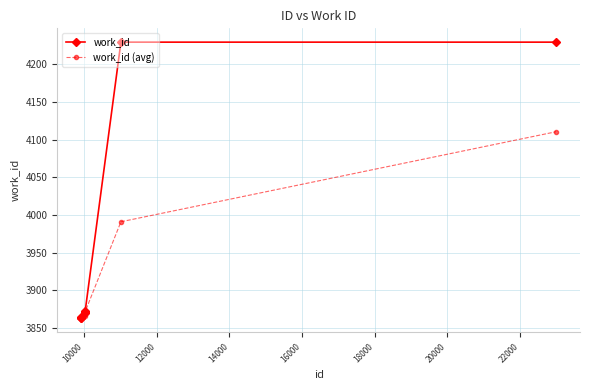

Which series has the widest spread of values?

work_id